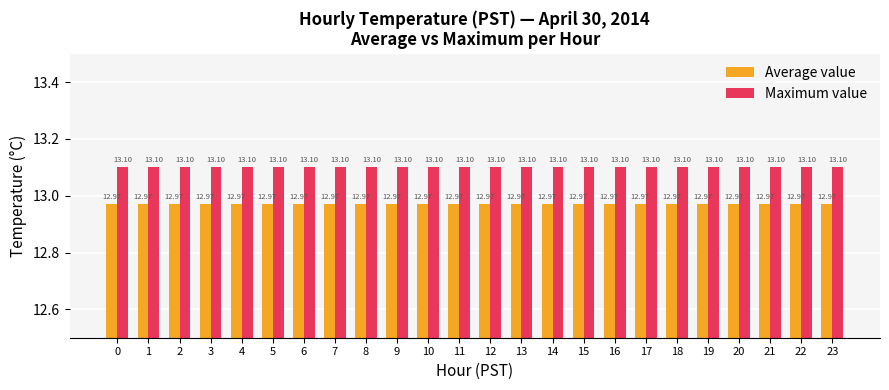

The Maximum value series shows 13.1 at 17. True or false?

True